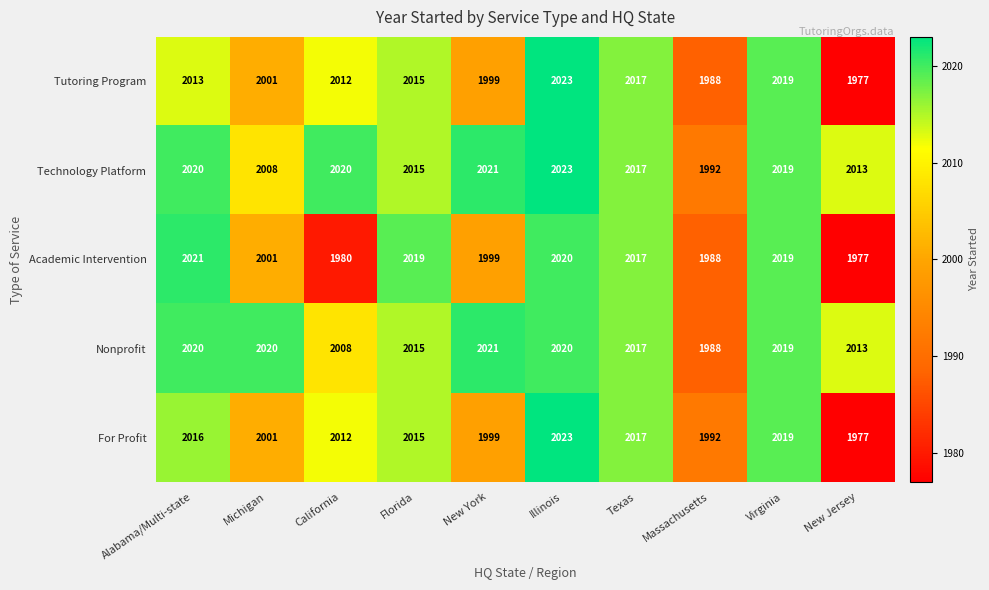

What is the average value of the Technology Platform series?

2015